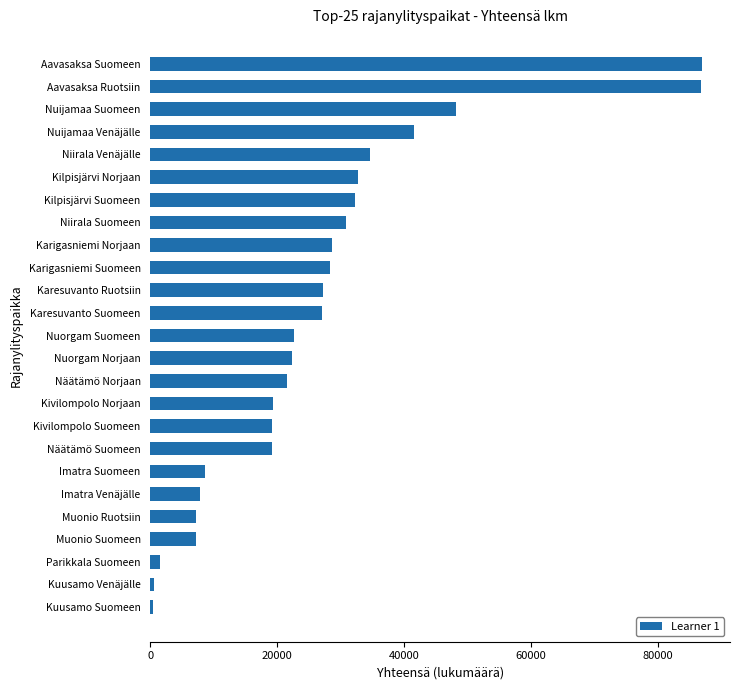

What is the difference between the maximum and minimum values?

86581